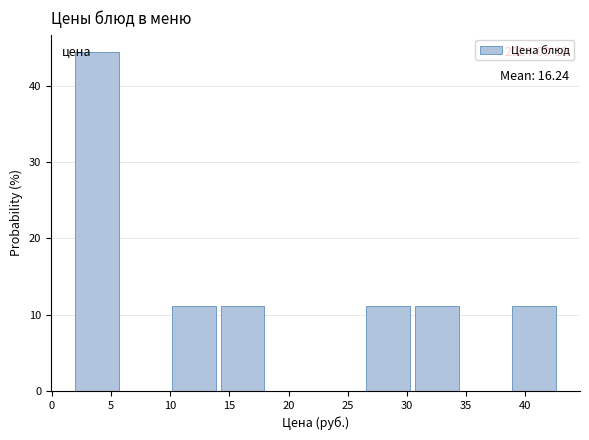

Over which range of the x-axis is the bar tallest?

2.0 to 6.0